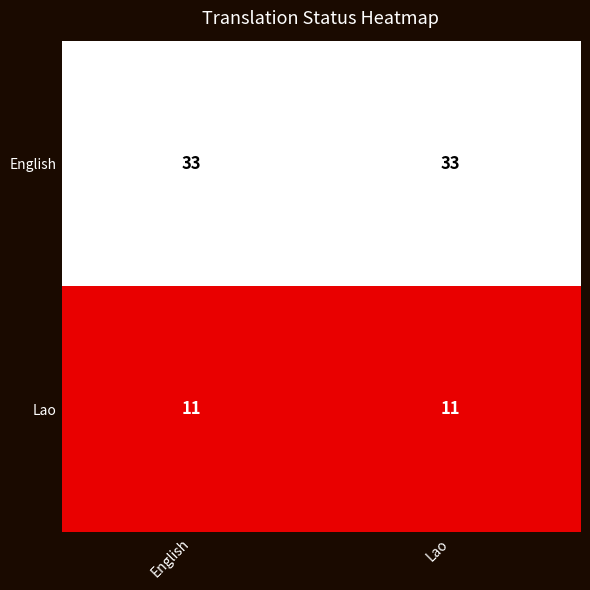

What is the lowest value of the Lao series?

11